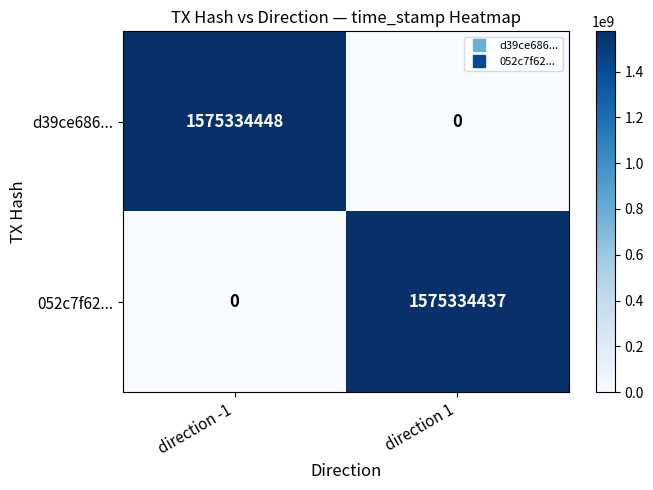

How many positive values does the 052c7f62... series have?

1